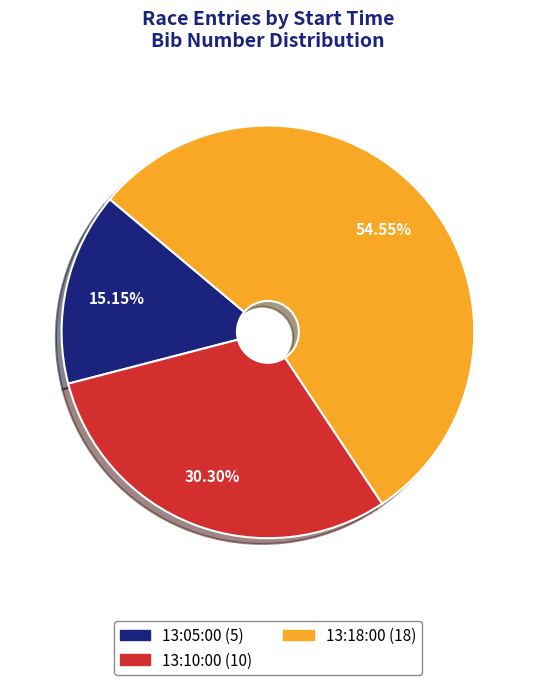

True or false: 13:10:00 accounts for 23% of the total.

False